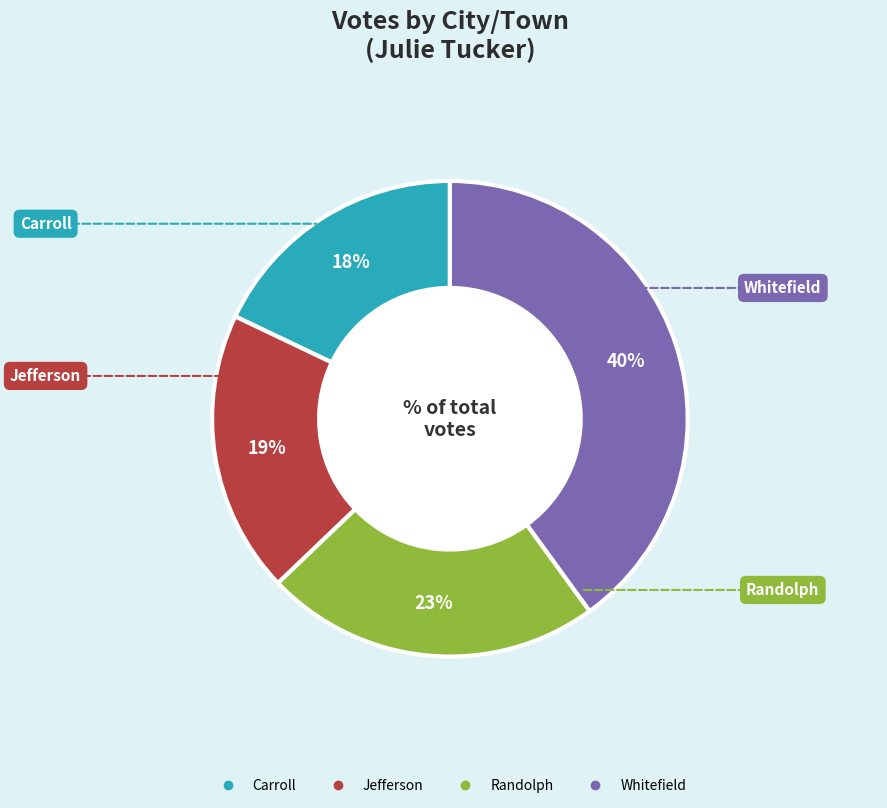

Count the number of slices in the pie.

4